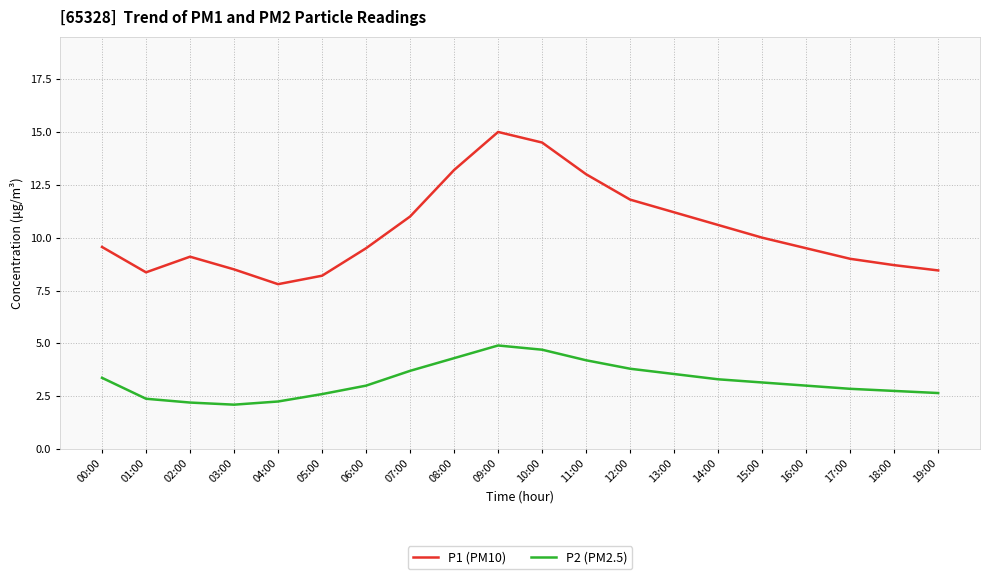

What position from the right is 14:00?

6